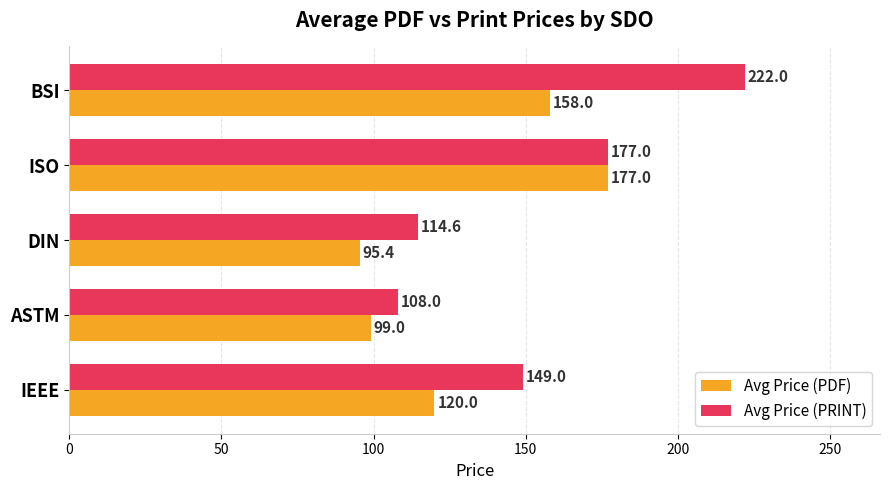

Which series has the largest range (max minus min)?

Avg Price (PRINT)